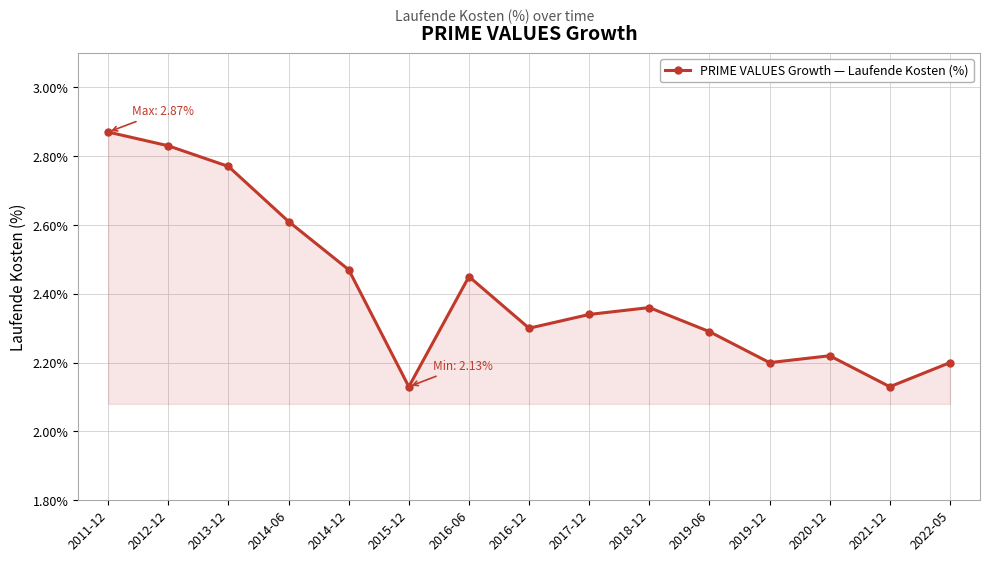

What is the ratio of the value at 2016-12 to the value at 2020-12?

1.0